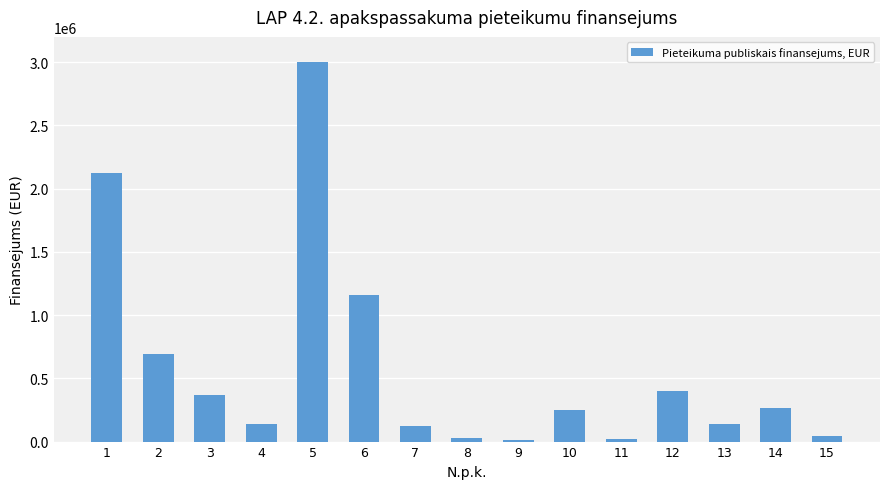

Count the number of categories in the chart.

15